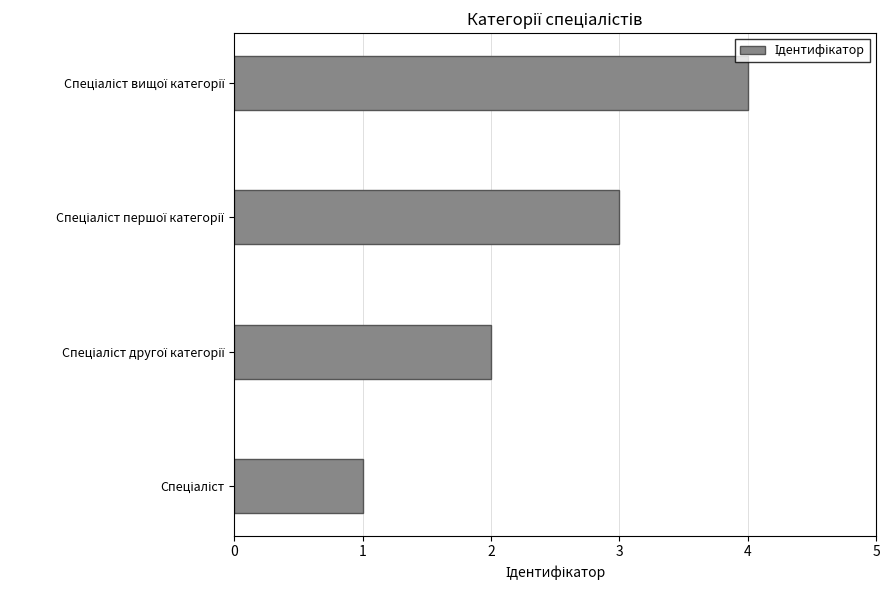

What is the difference between the maximum and minimum values?

3